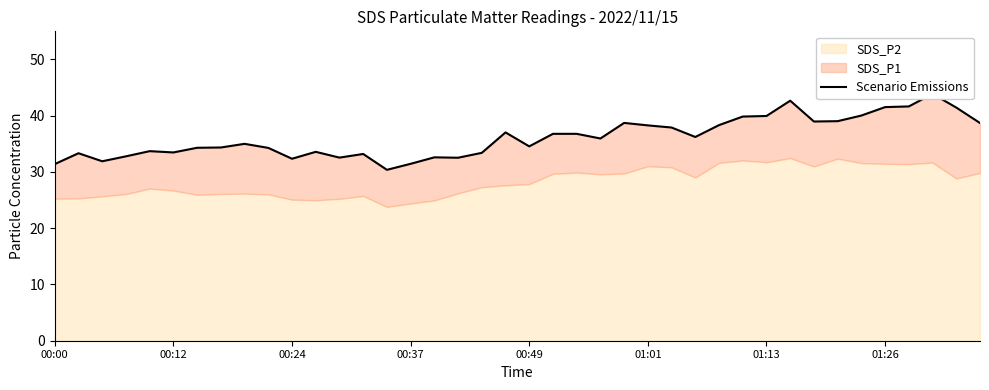

Between 15 and 31, which is larger?

31